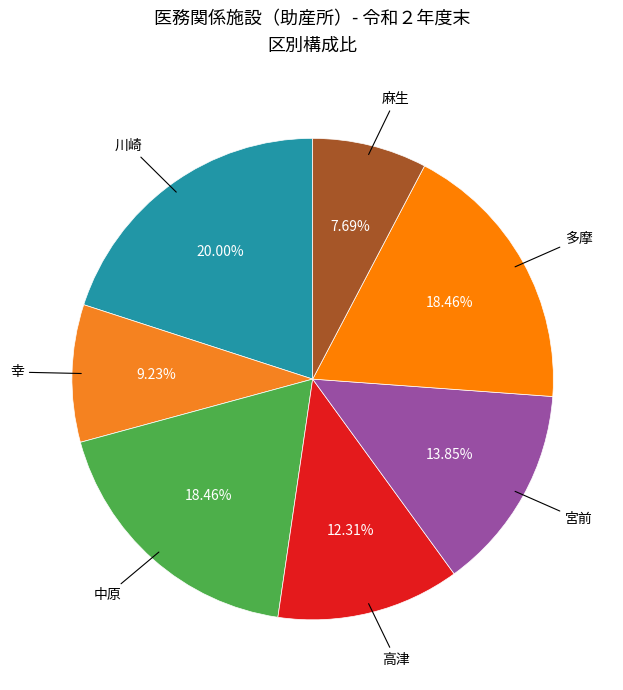

Combined, what portion of the pie is 麻生 and 中原?

26.2%